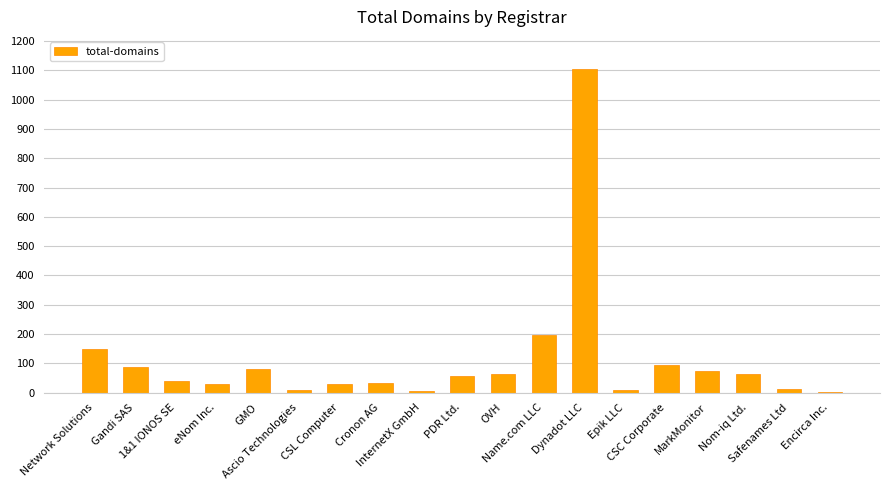

What is the average value?

113